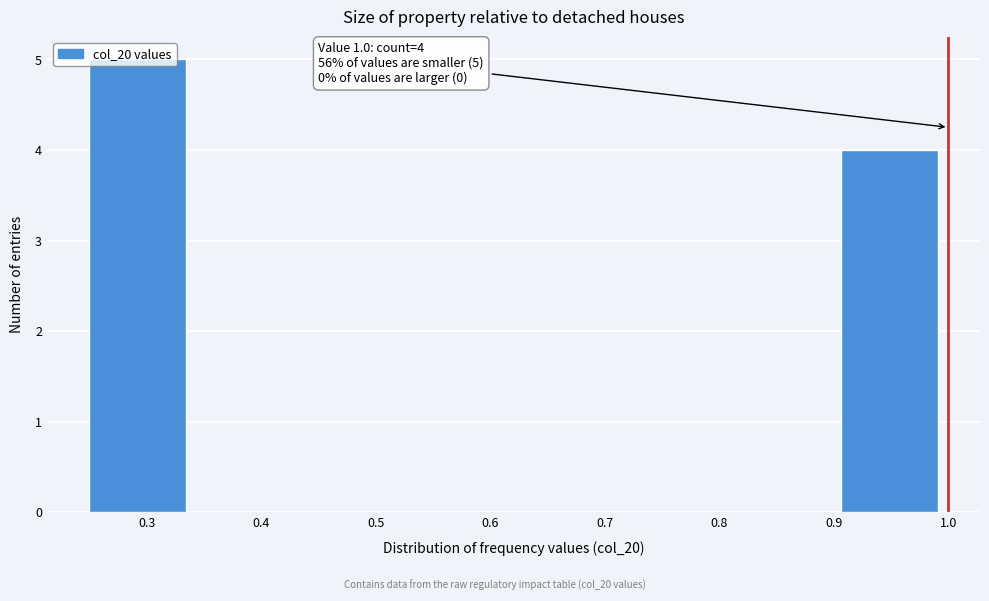

Over which range of the x-axis is the bar tallest?

0.25 to 0.34